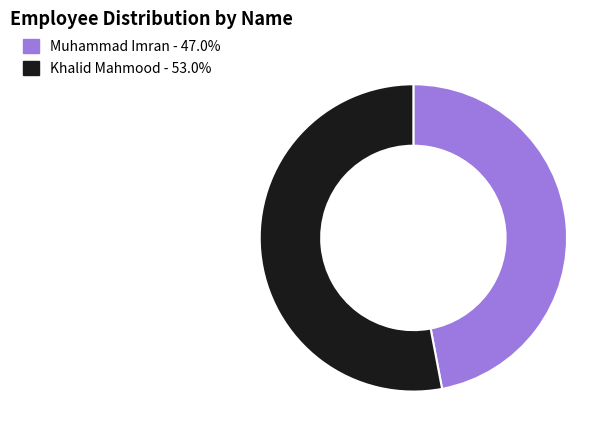

How many slices are in this pie chart?

2